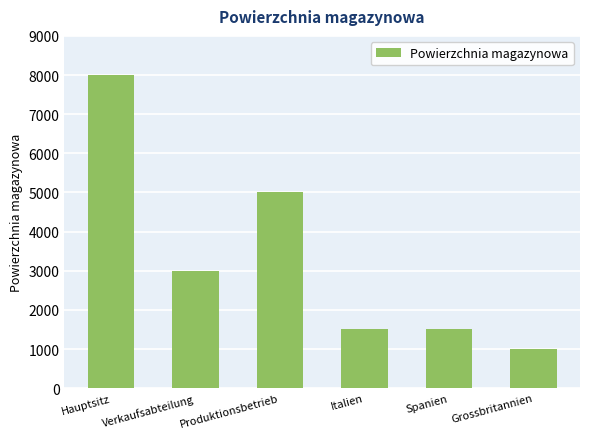

What is the difference between the values at Produktionsbetrieb and Italien?

3500